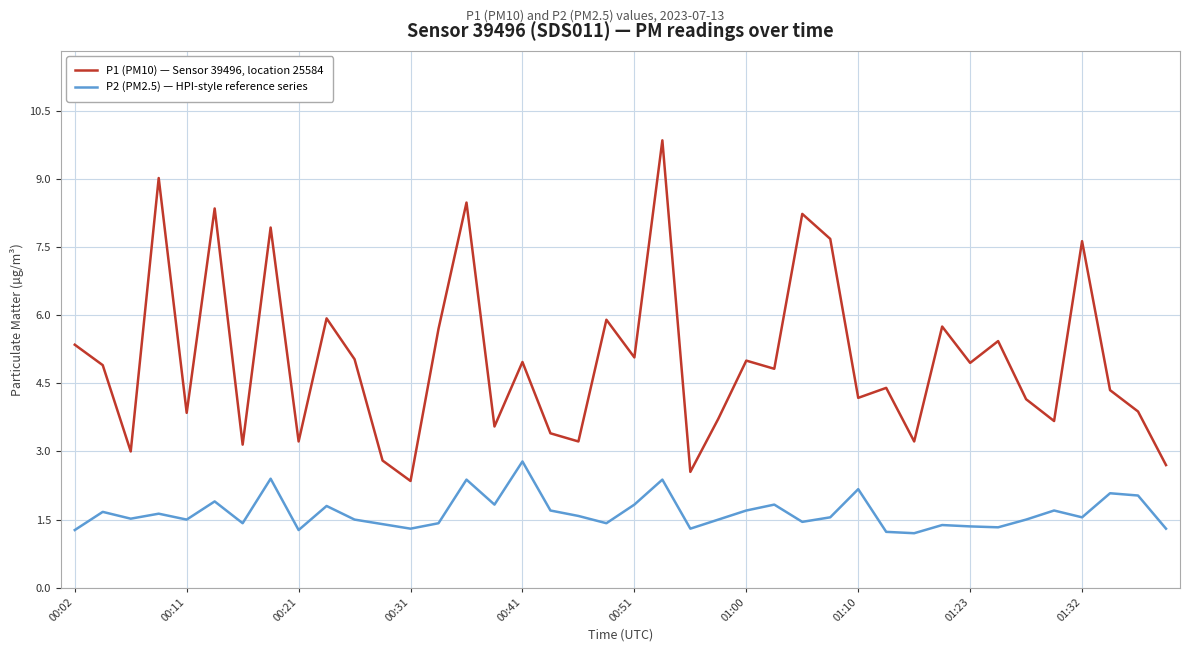

What is the average value of the P1 (PM10) — Sensor 39496, location 25584 series?

5.0